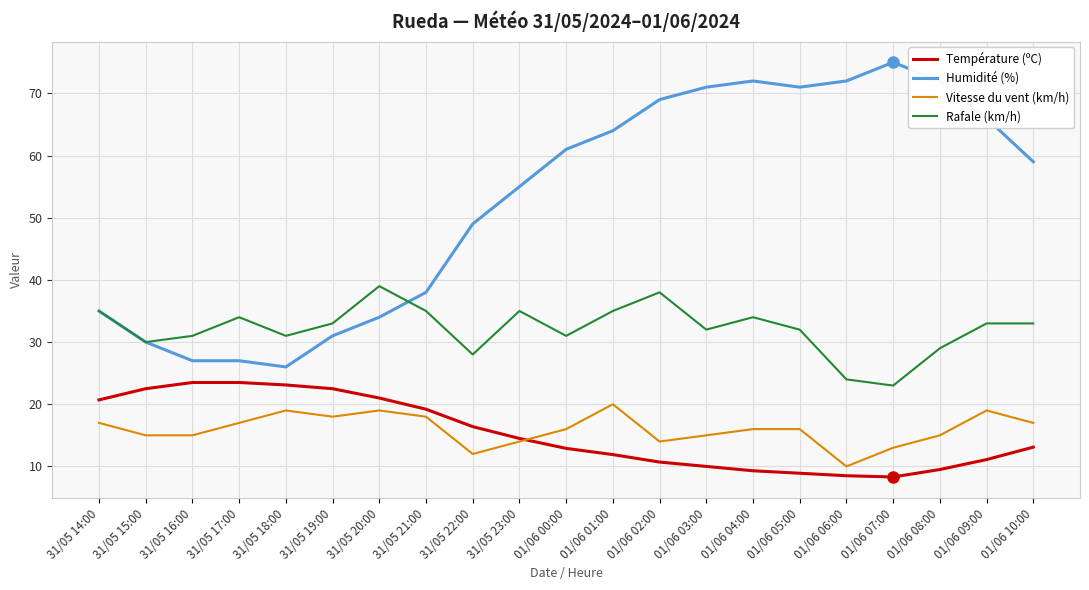

True or false: Vitesse du vent (km/h) and Rafale (km/h) cross at least once.

False